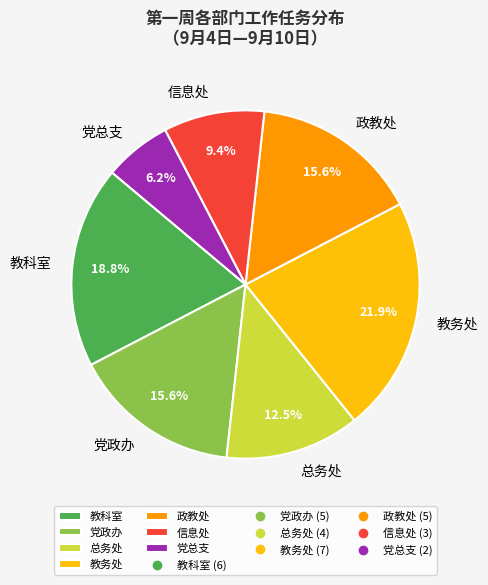

Is 教务处 the majority of the pie?

No